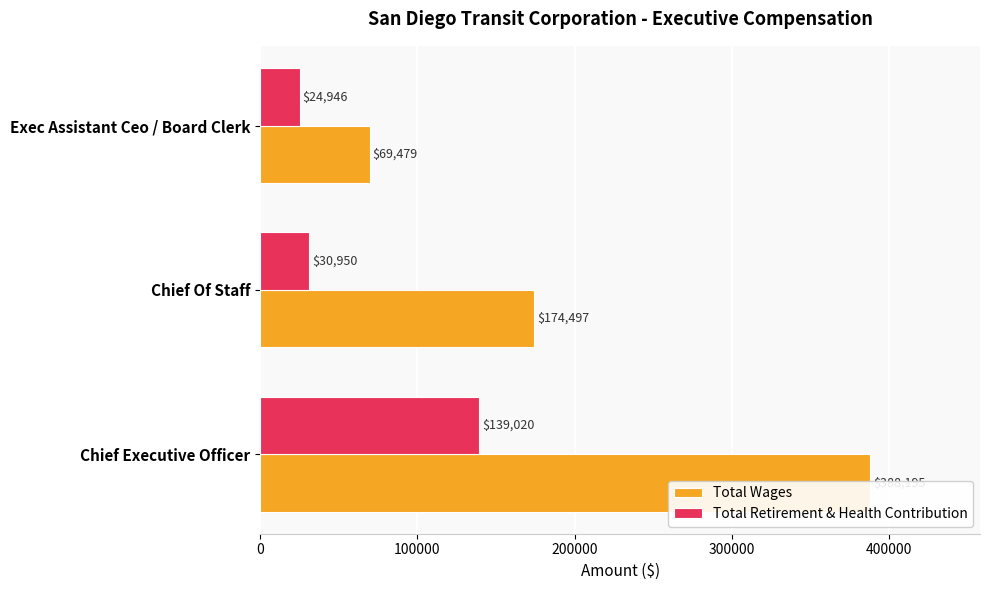

What is the average value of the Total Wages series?

210724